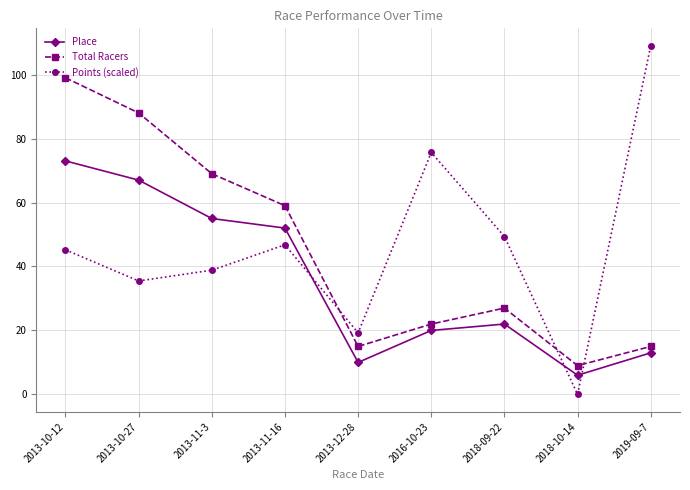

What is the label of the 4th point from the left?

2013-11-16